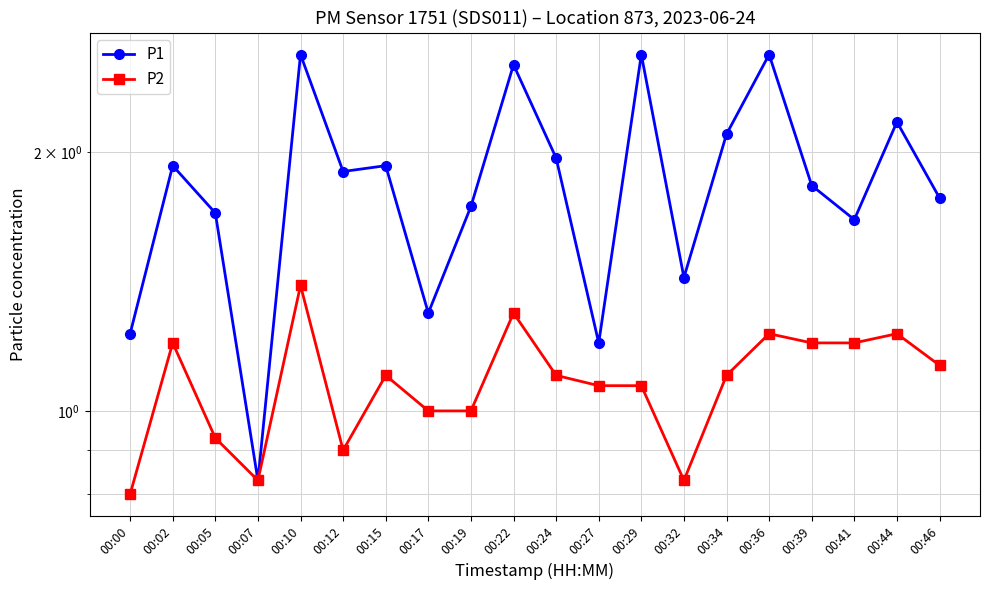

Rank the series at 00:27 from highest to lowest value.

P1, P2